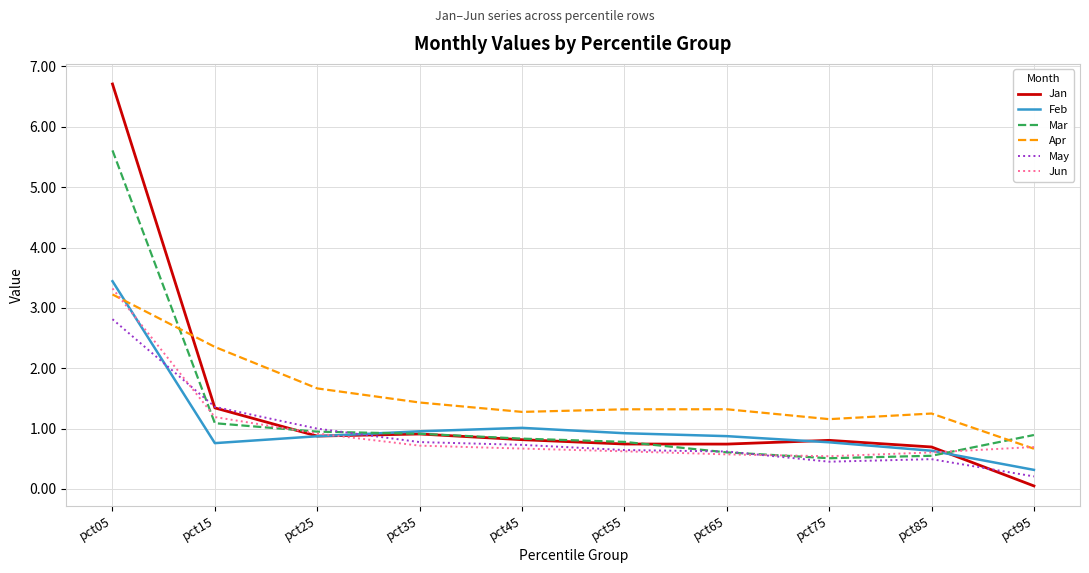

What is the difference between the maximum and minimum values in the Jan series?

6.7